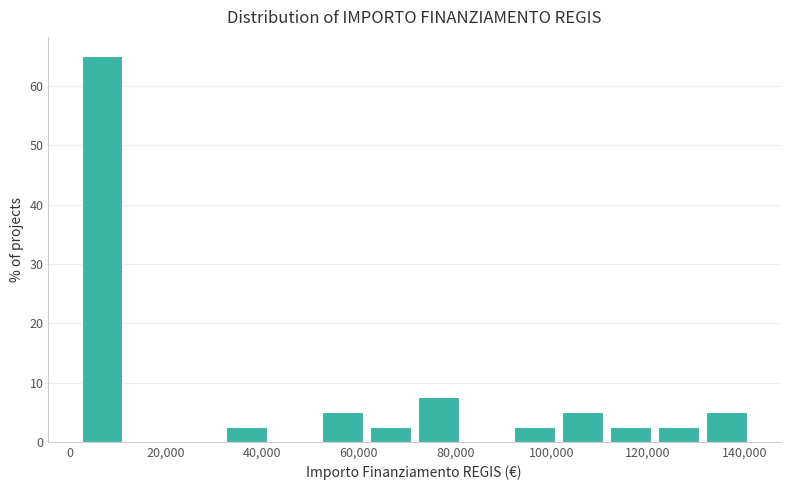

Which range on the x-axis has the tallest bar?

2000 to 12000